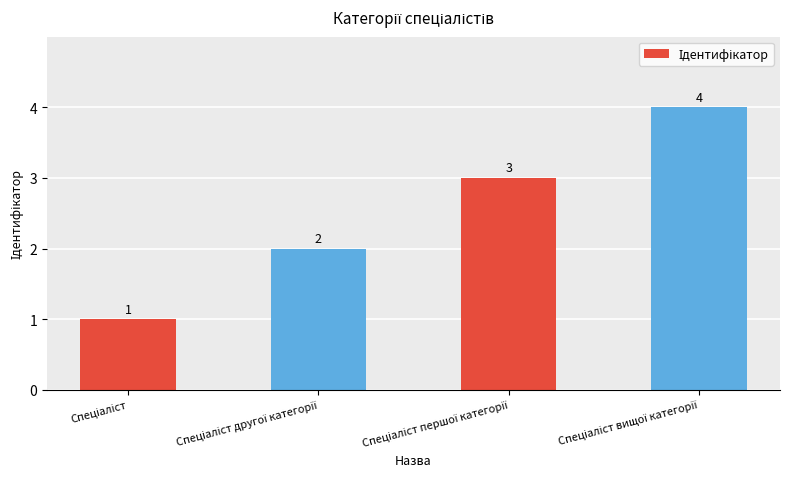

How many categories are shown in the chart?

4